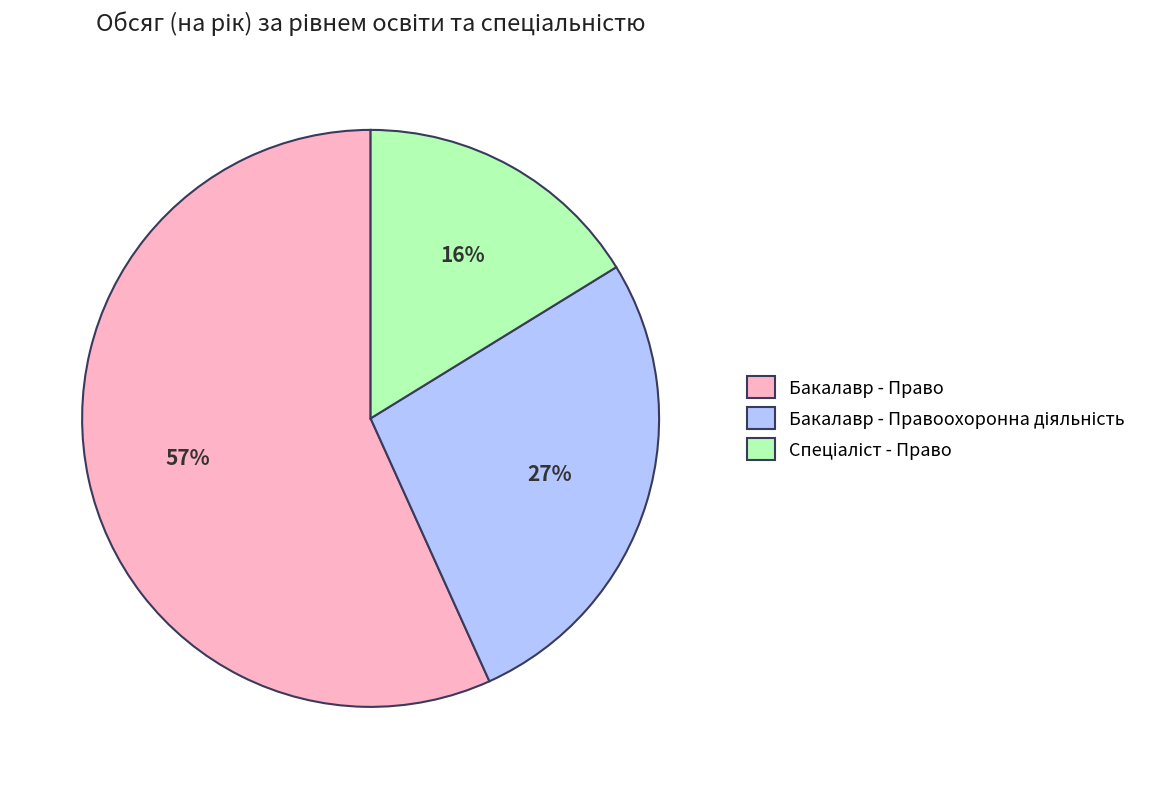

How many slices are in this pie chart?

3